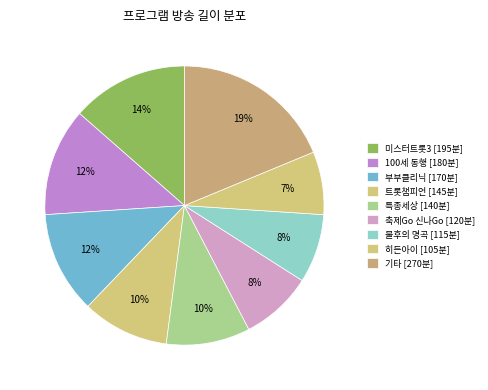

Count the number of slices in the pie.

9